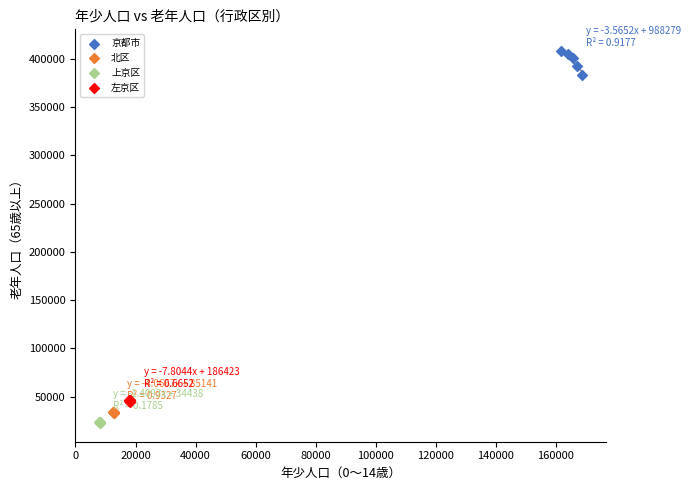

Which series has the largest Y range (max minus min)?

京都市